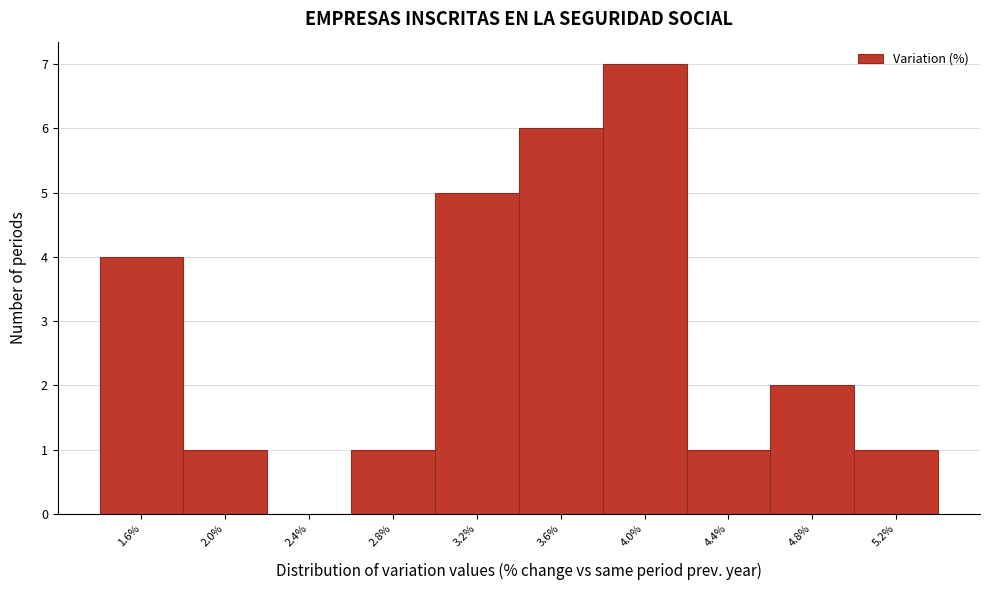

Reading right to left, list all the values displayed in this chart.

5.2%=1	4.8%=2	4.4%=1	4.0%=7	3.6%=6	3.2%=5	2.8%=1	2.4%=0	2.0%=1	1.6%=4